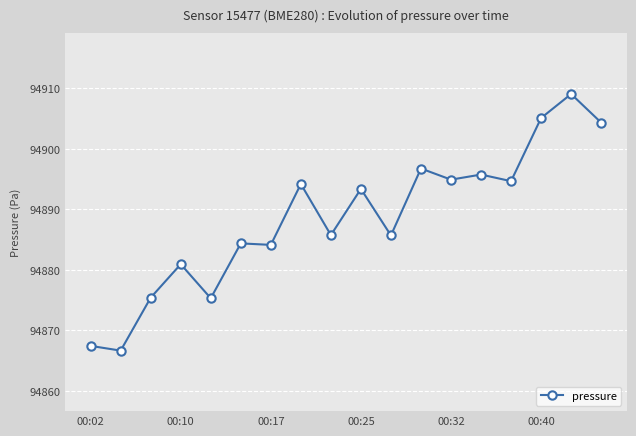

What is the value of the 3rd point from the left?

94875.4